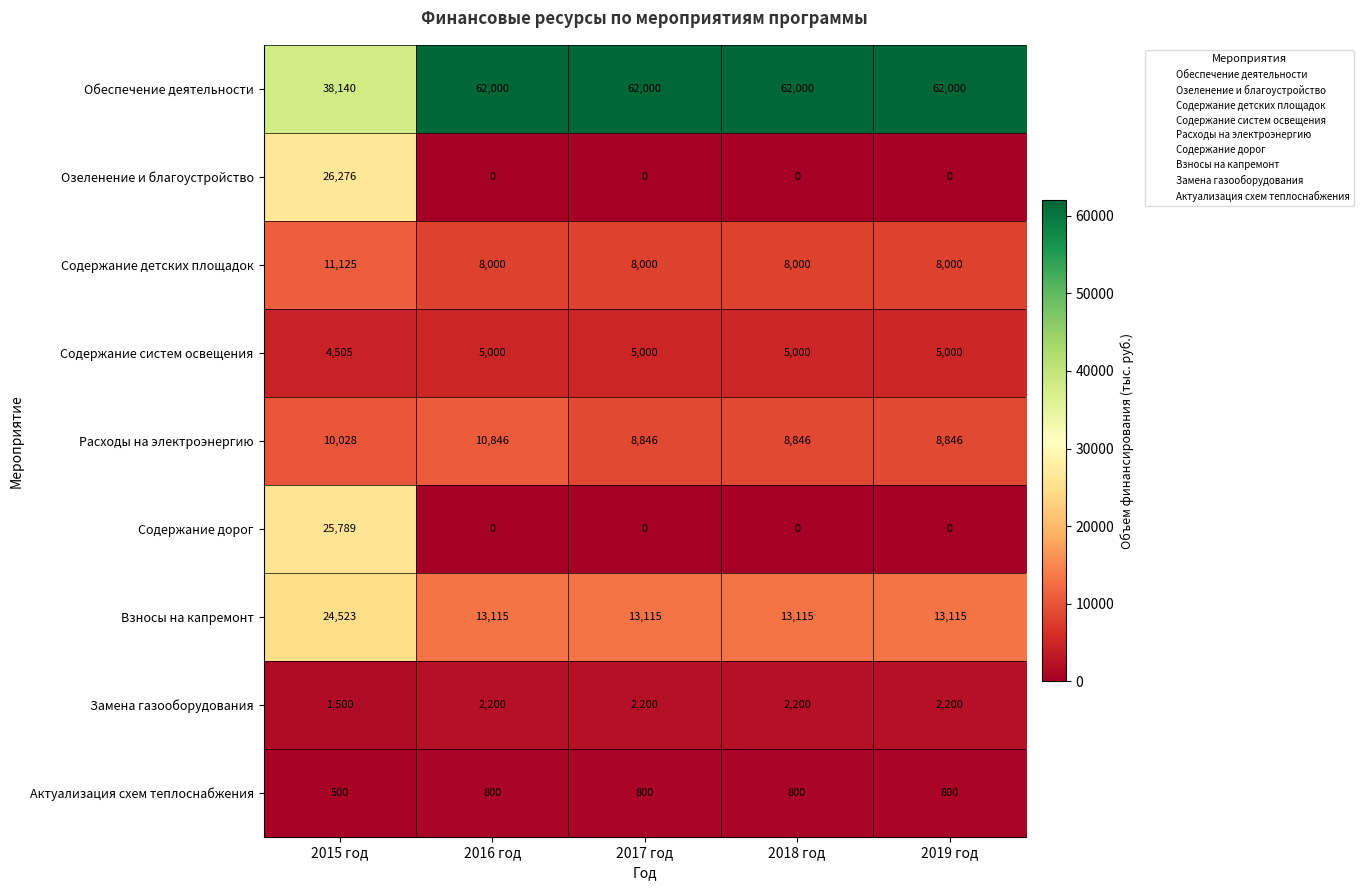

What is the spread (max minus min) of values at 2019 год?

62000